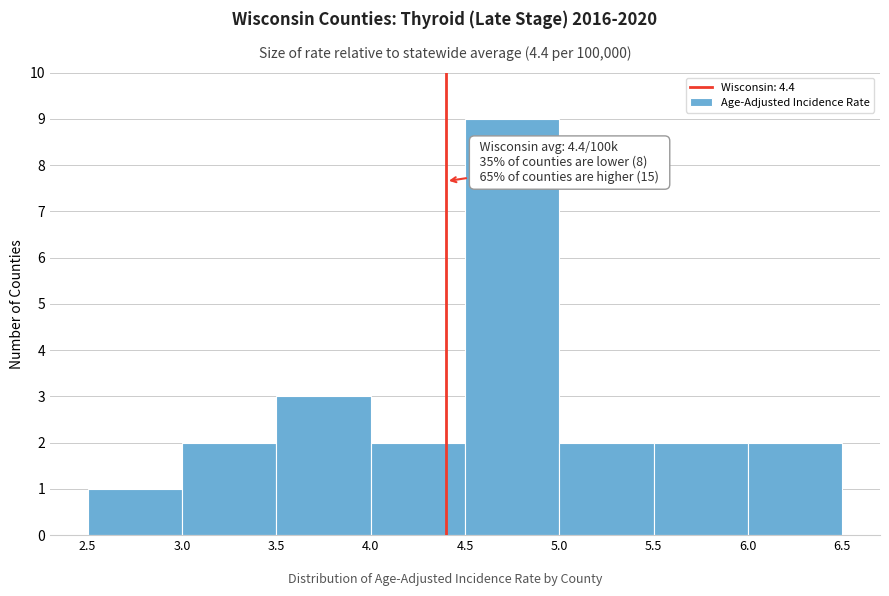

Over which range of the x-axis is the bar tallest?

4.5 to 5.0